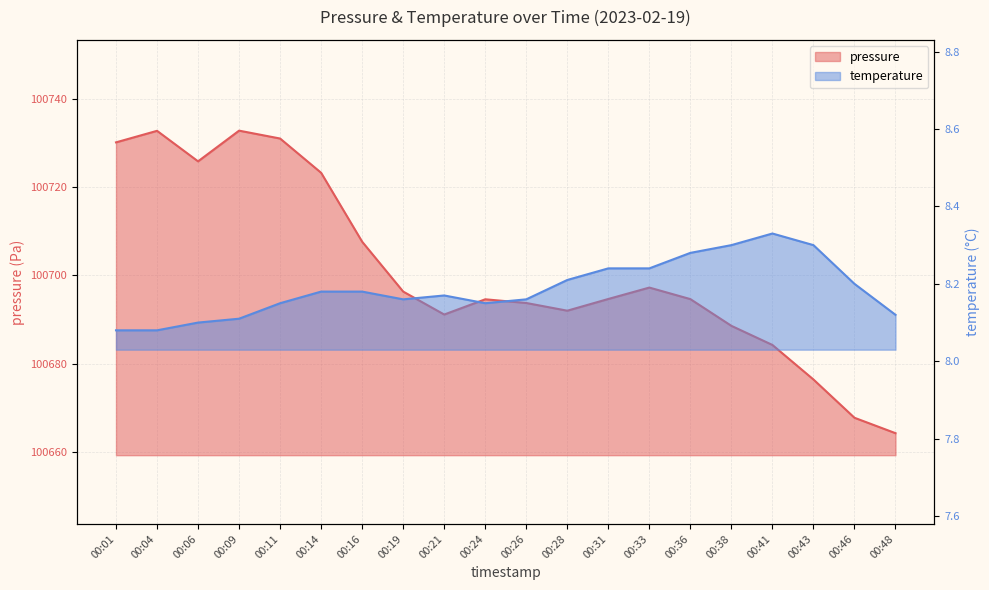

What is the minimum value shown in the chart?

8.1